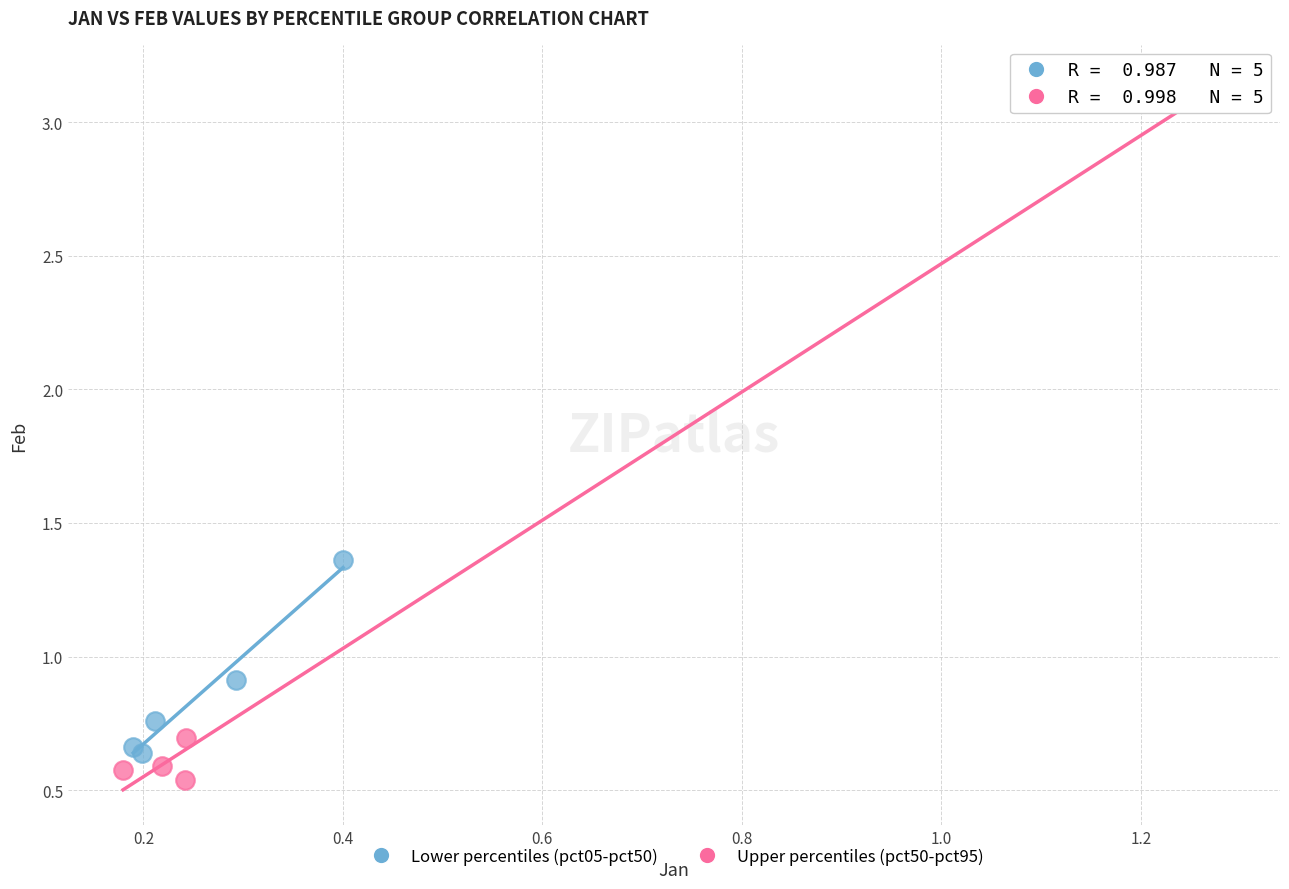

What are all the series names shown in the legend?

Lower percentiles (pct05-pct50), Upper percentiles (pct50-pct95)